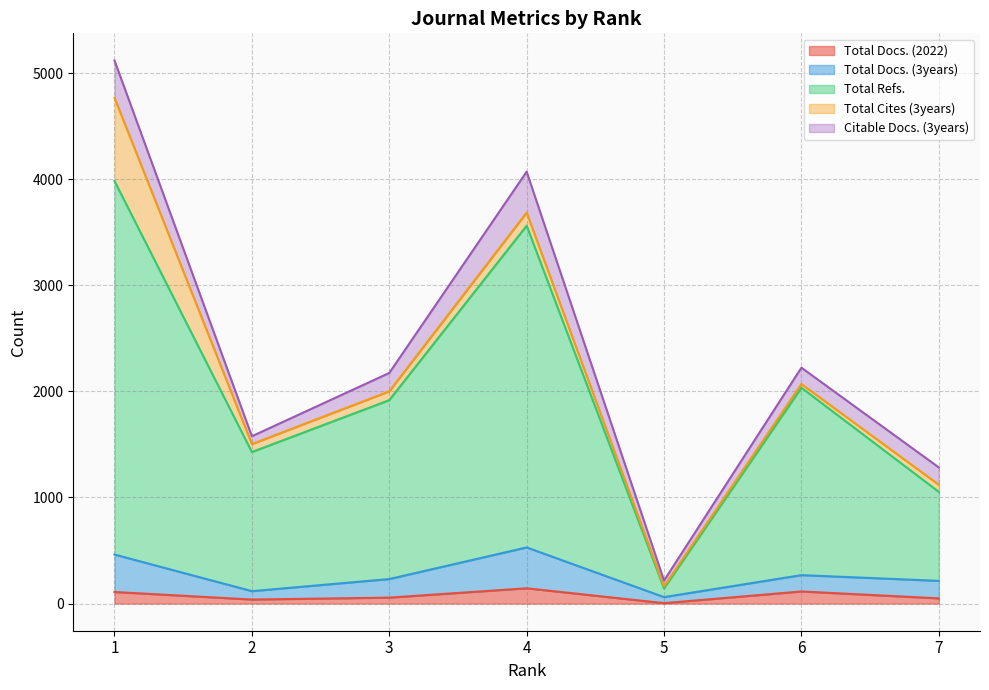

The value of Total Cites (3years) at 6 is 35. True or false?

True